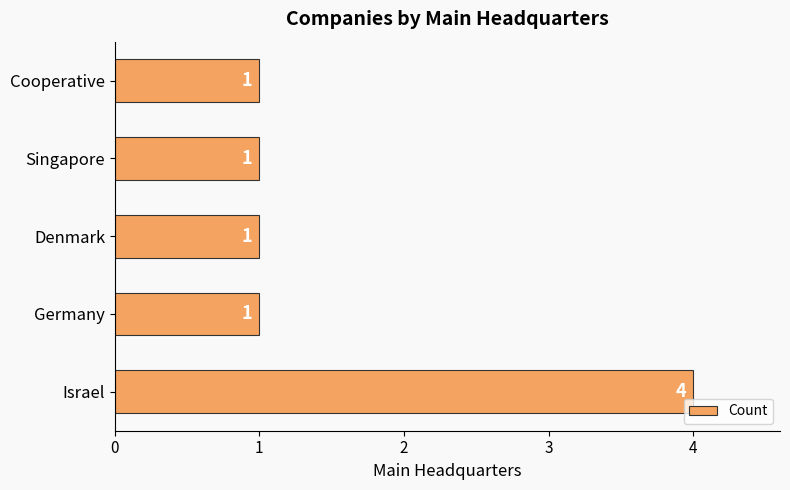

How many values are between 1 and 2?

4